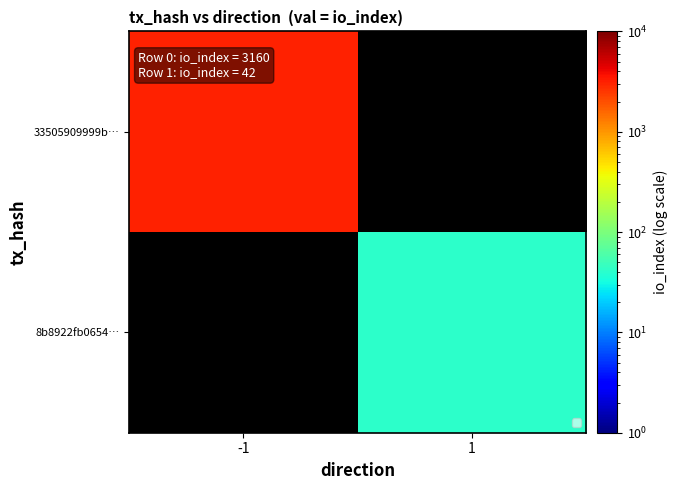

At how many categories does at least one series exceed 725?

1